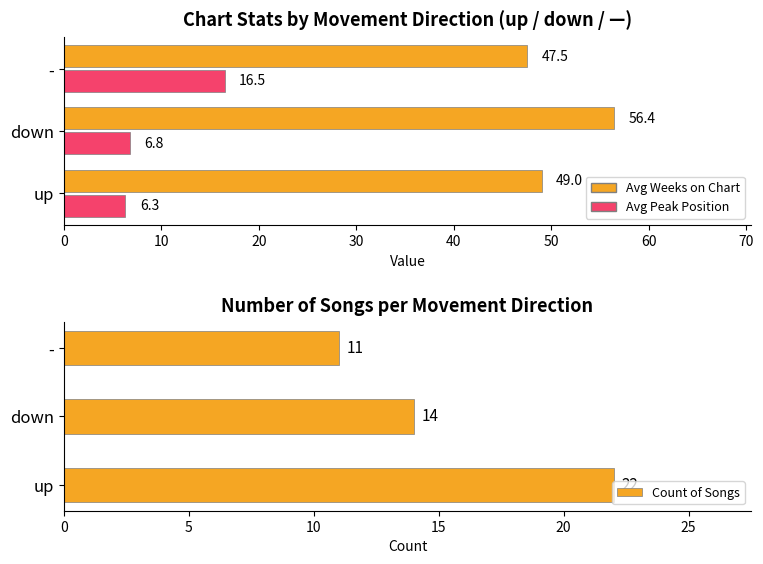

How many bars are there in total?

9